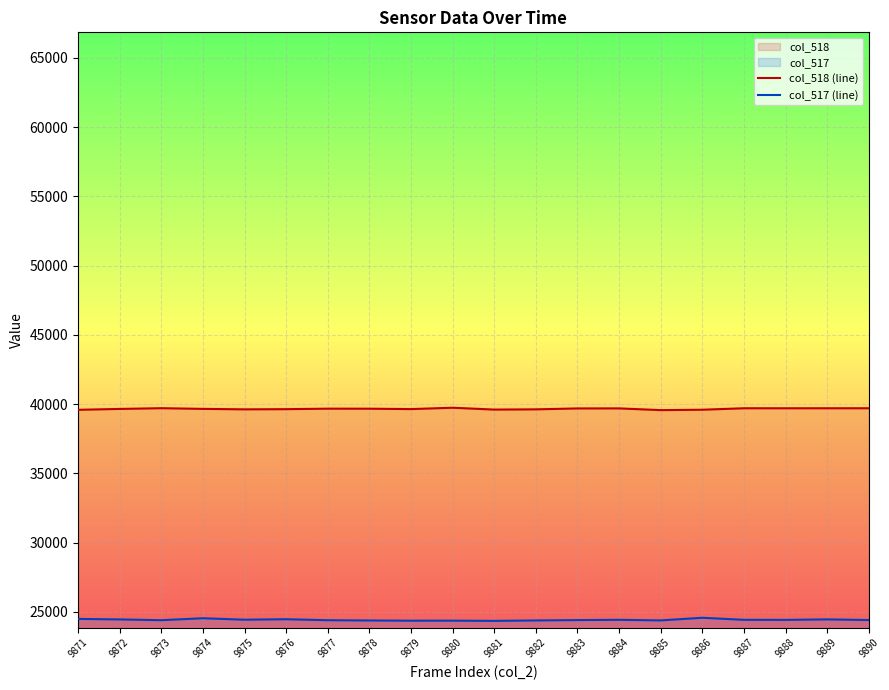

Reading left to right, transcribe all the data shown in this chart.

col_518 (line): 39593	39656	39709	39660	39626	39639	39675	39673	39644	39743	39609	39626	39692	39695	39570	39599	39704	39703	39704	39705
col_517 (line): 24496	24459	24403	24544	24438	24473	24402	24382	24368	24370	24354	24385	24412	24430	24388	24578	24430	24425	24461	24416